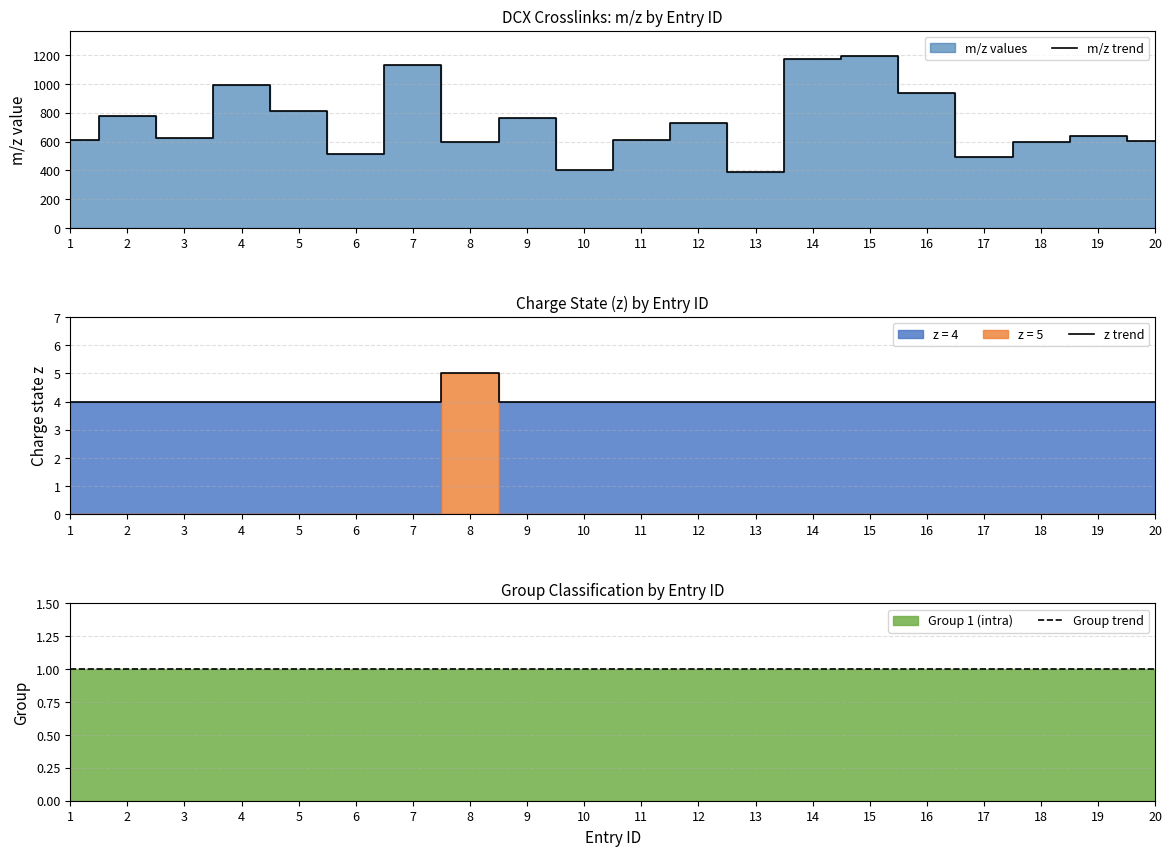

True or false: Group trend and z trend cross at least once.

False